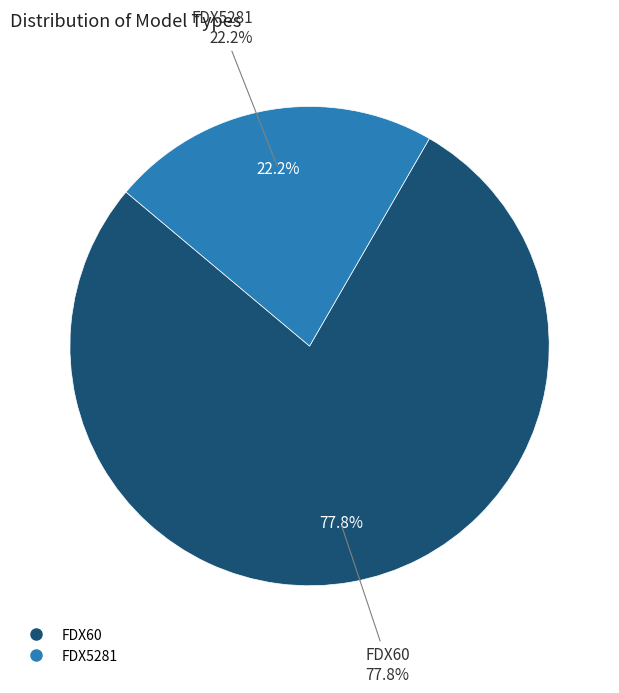

How many segments does this pie chart have?

2